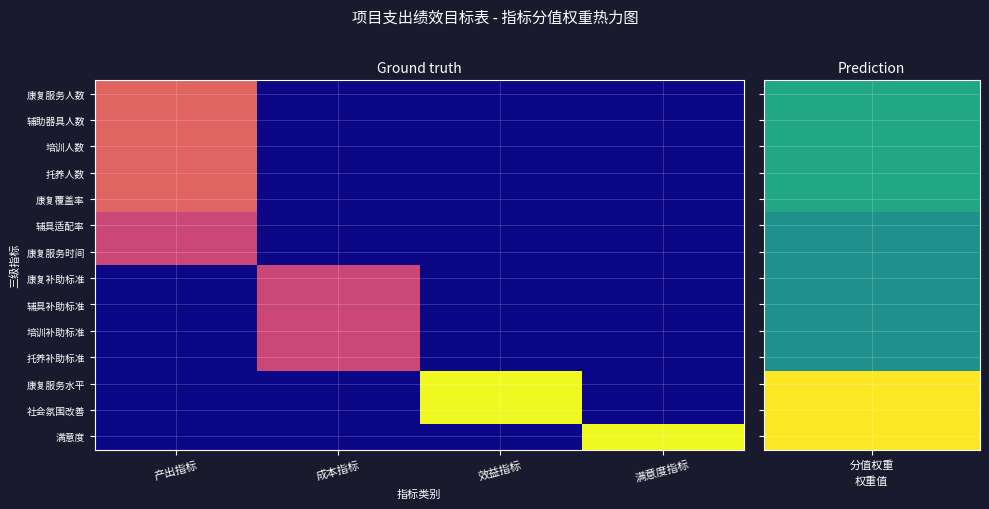

What is the total value across all series at 产出指标?

40